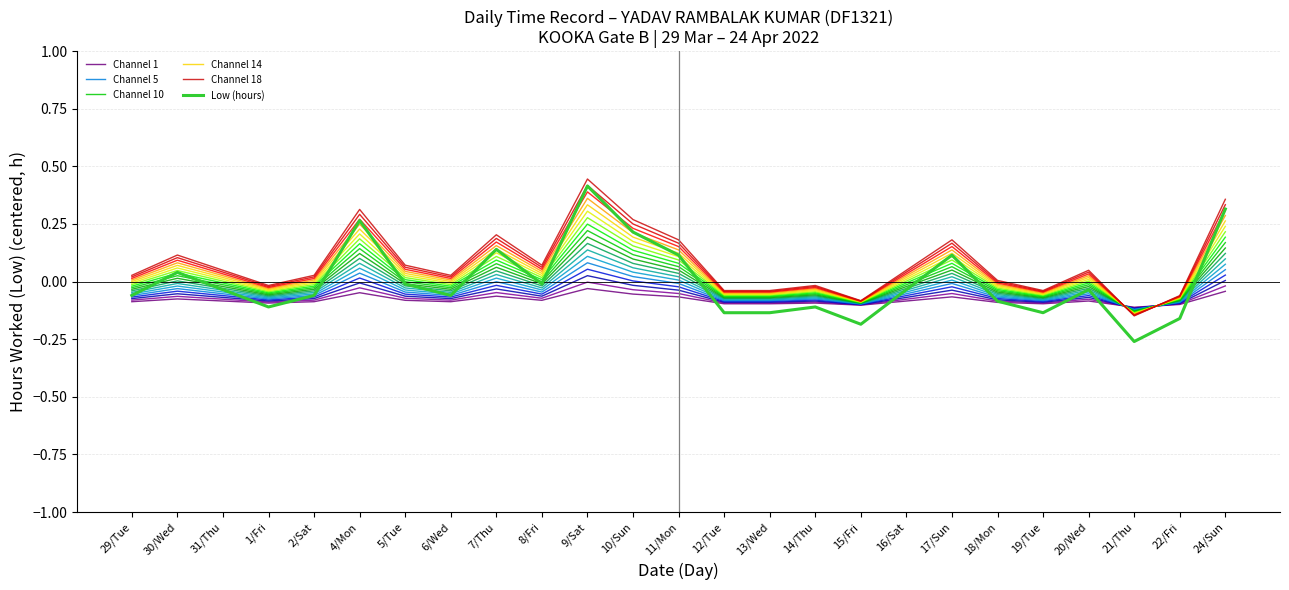

At which category does the chart reach its peak across all series?

9/Sat